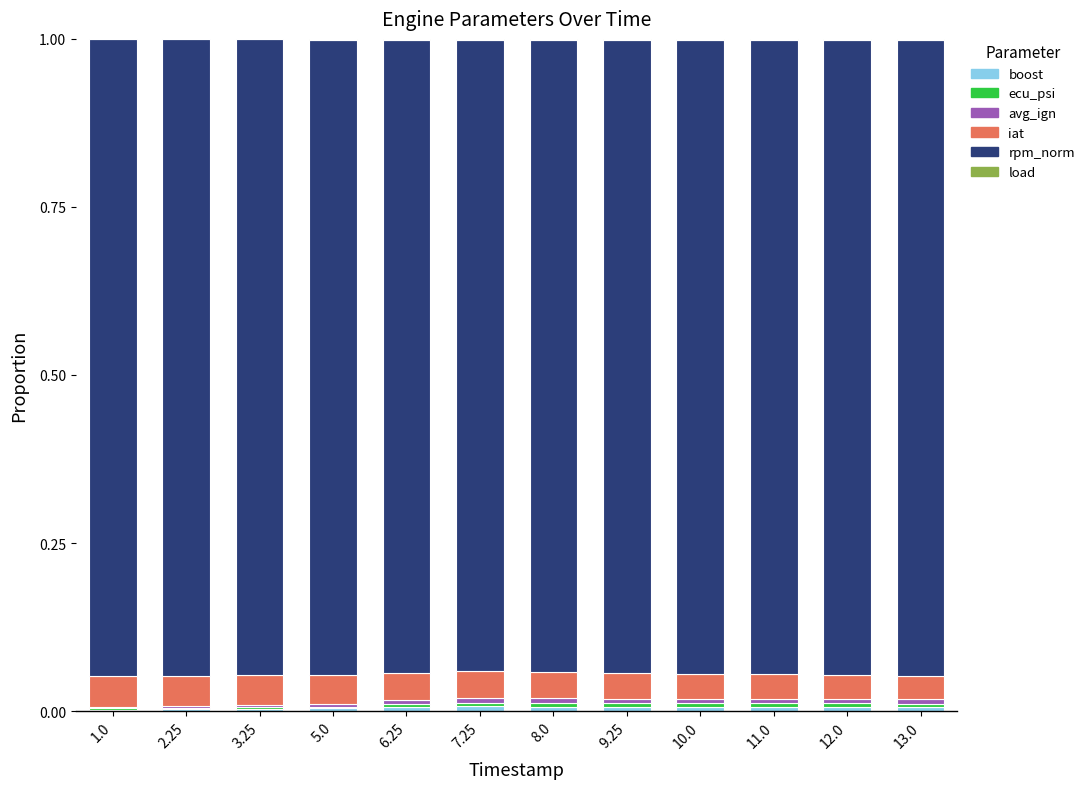

Which has a higher value, 7.25 or 9.25?

7.25